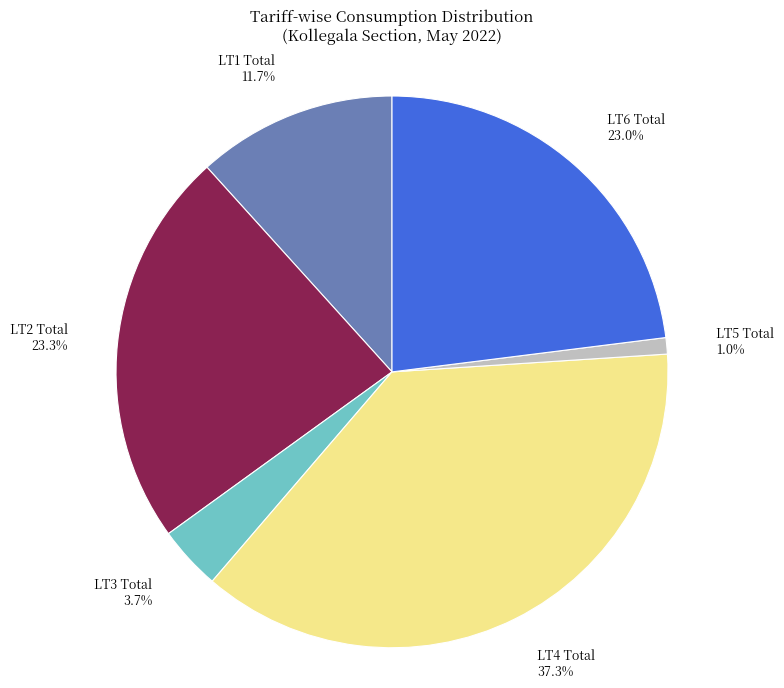

What is the ratio of the value at LT6 Total to the value at LT1 Total?

2.0